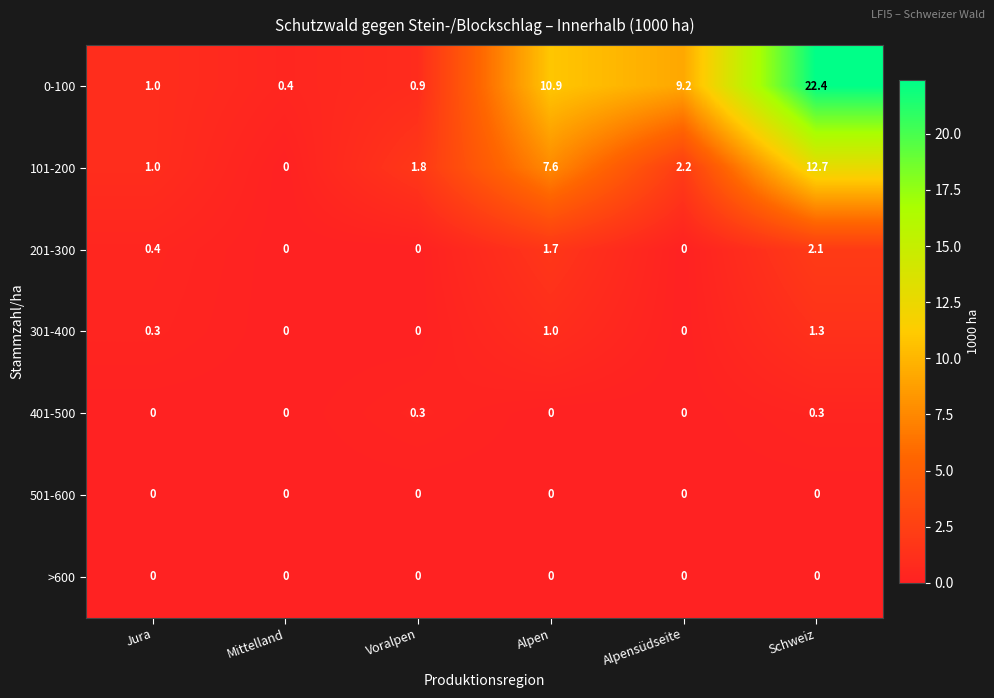

At which label is 201-300 closest to 1?

Jura